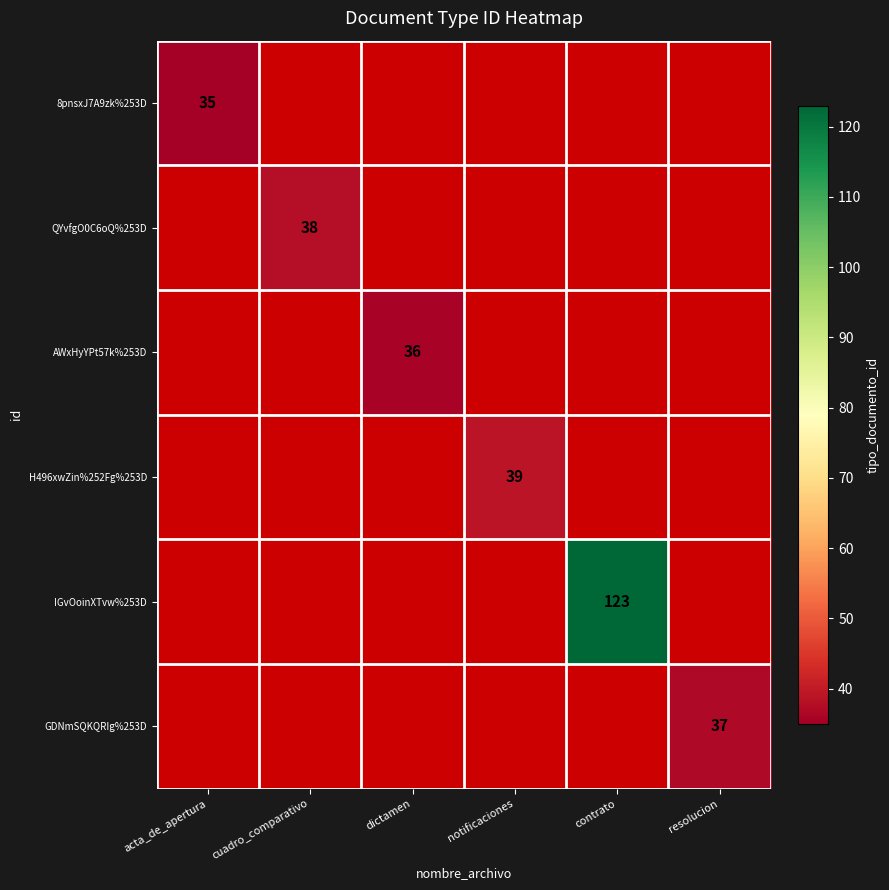

Which has a higher value, acta_de_apertura or dictamen?

dictamen